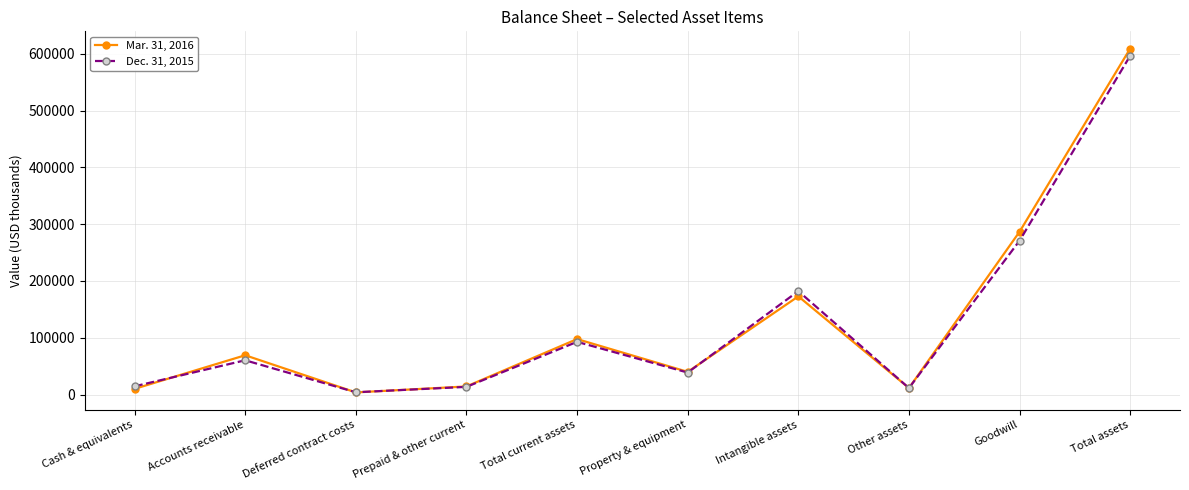

The Mar. 31, 2016 series shows 159004 at Total current assets. True or false?

False